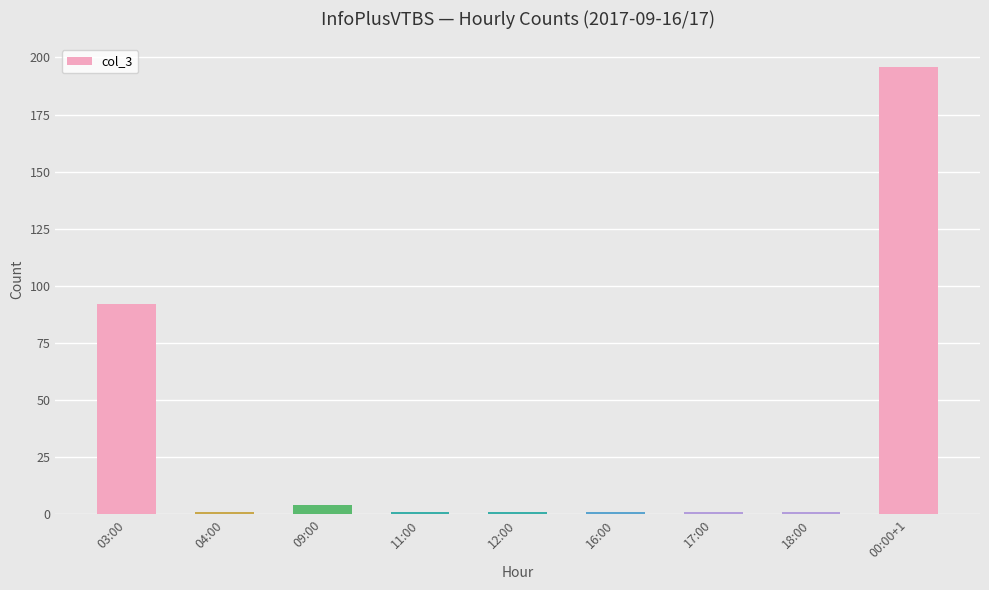

At which label is the value closest to 98?

03:00